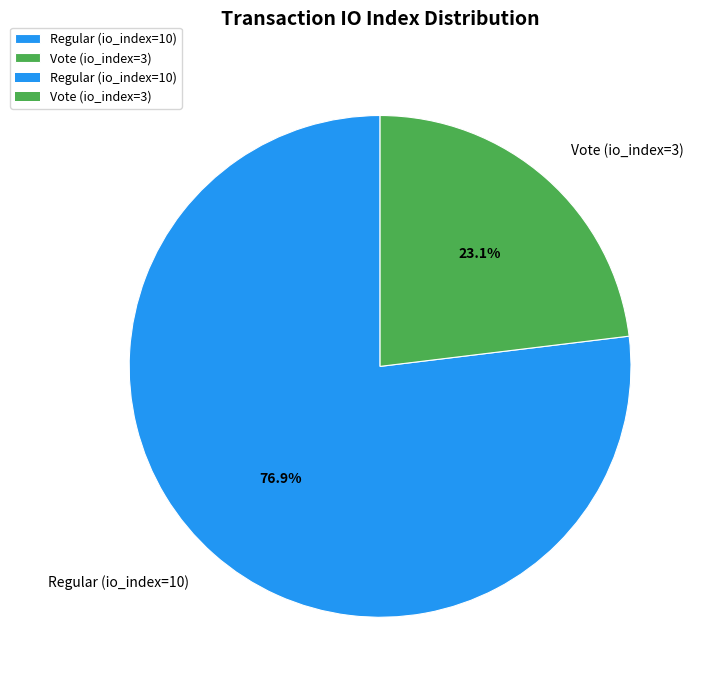

Which category accounts for the majority?

Regular (io_index=10)